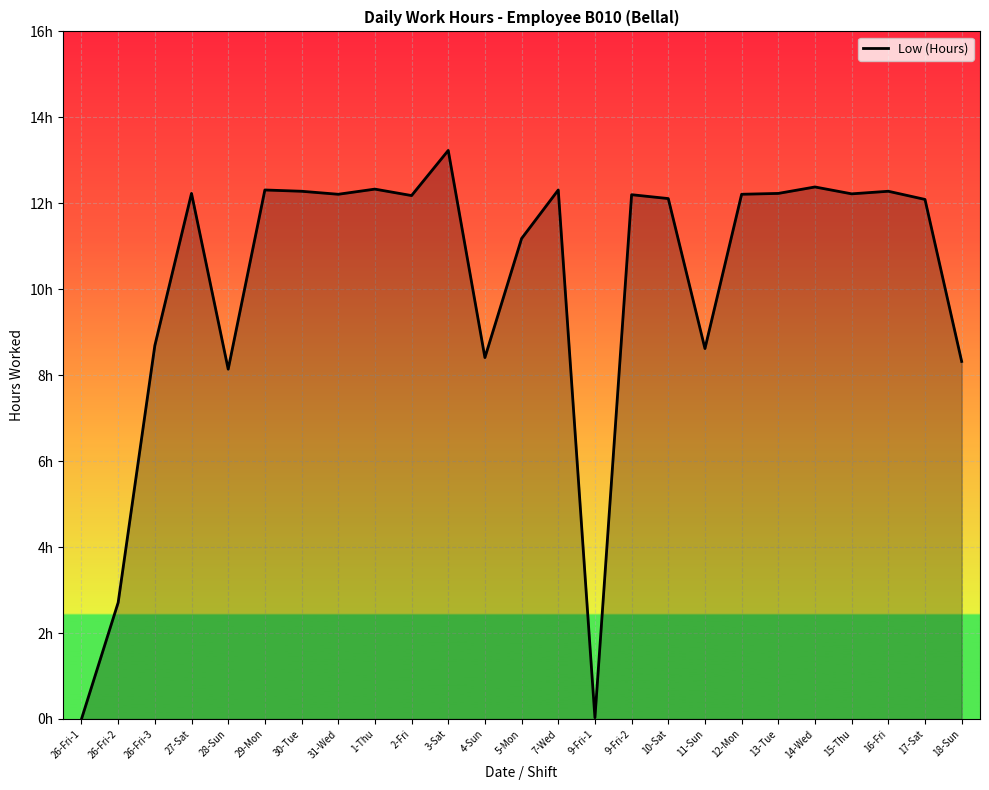

List the labels in order of value, largest first.

3-Sat, 14-Wed, 1-Thu, 29-Mon, 7-Wed, 30-Tue, 16-Fri, 27-Sat, 13-Tue, 15-Thu, 31-Wed, 12-Mon, 9-Fri-2, 2-Fri, 10-Sat, 17-Sat, 5-Mon, 26-Fri-3, 11-Sun, 4-Sun, 18-Sun, 28-Sun, 26-Fri-2, 9-Fri-1, 26-Fri-1